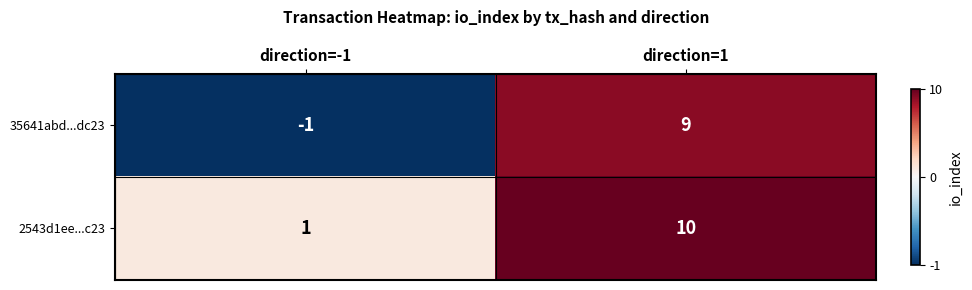

Rank the series at direction=-1 from highest to lowest value.

2543d1ee...c23, 35641abd...dc23